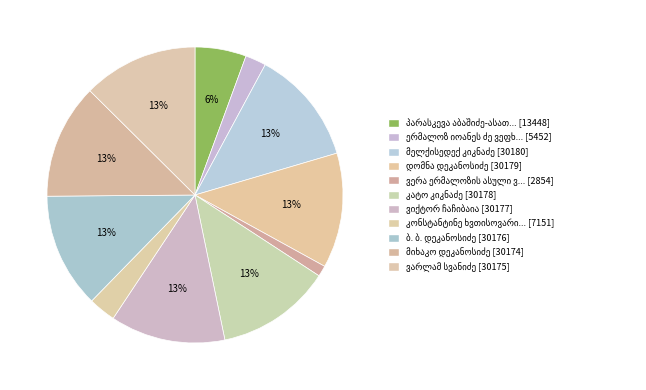

How many segments does this pie chart have?

11